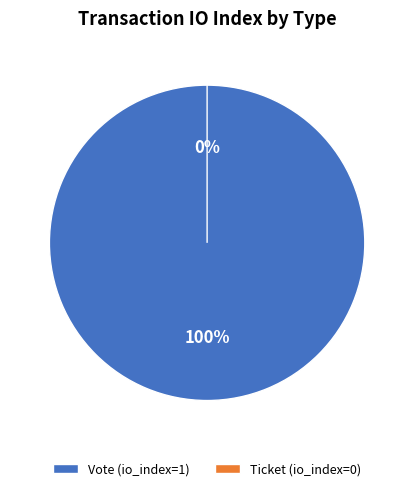

The Vote slice represents 100% of the pie. True or false?

True